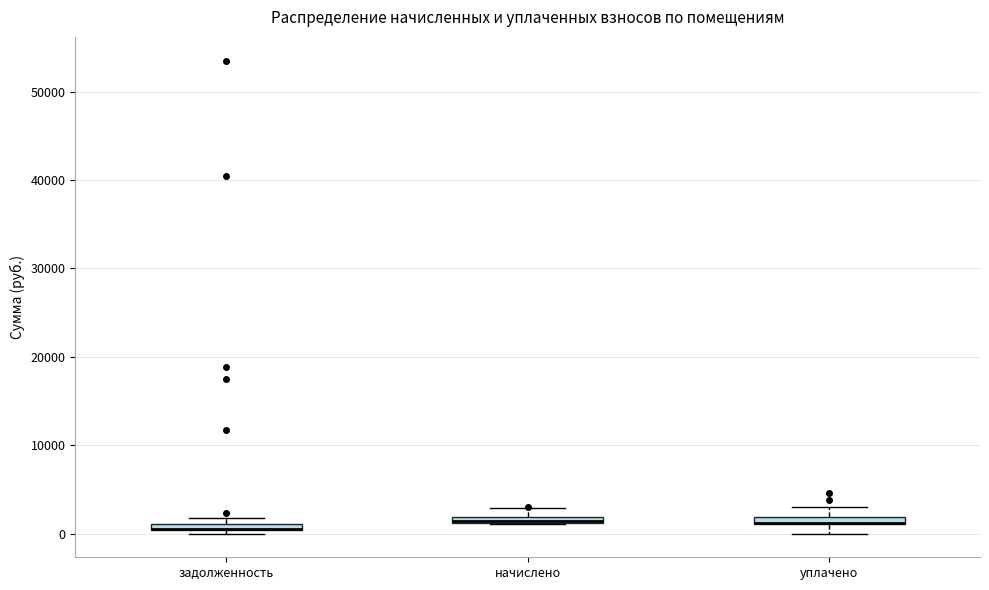

Where is the lower edge of the box for задолженность on the y-axis? The values are not printed on the chart, so give them approximately, as read against the axis.

0